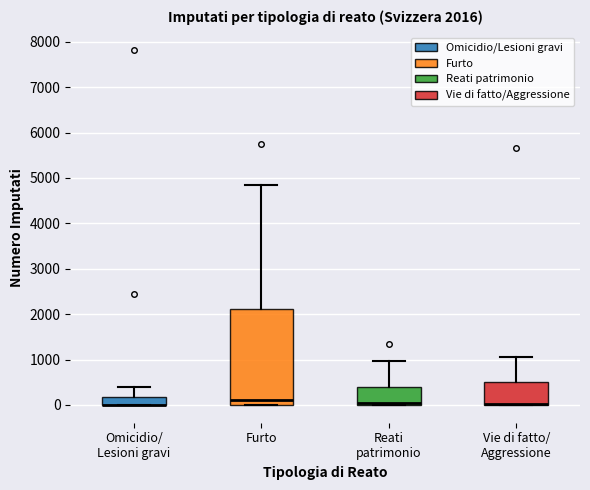

Which box is the tallest, from its lower edge to its upper edge?

Furto